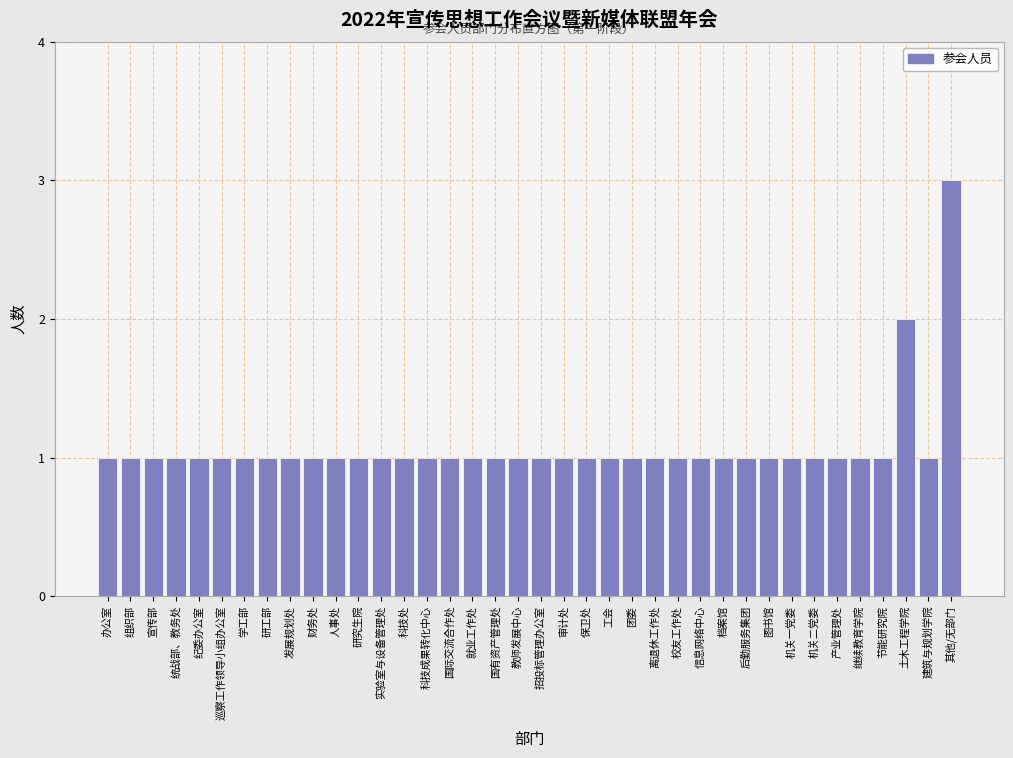

Which category has the highest value across all series?

其他/无部门